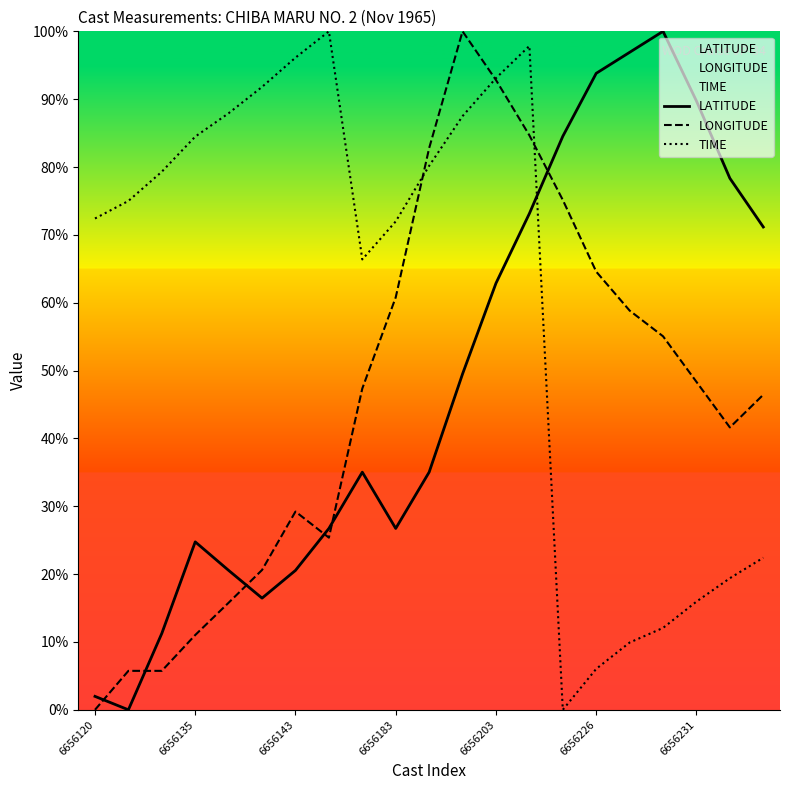

How many values in the TIME series exceed 75?

10